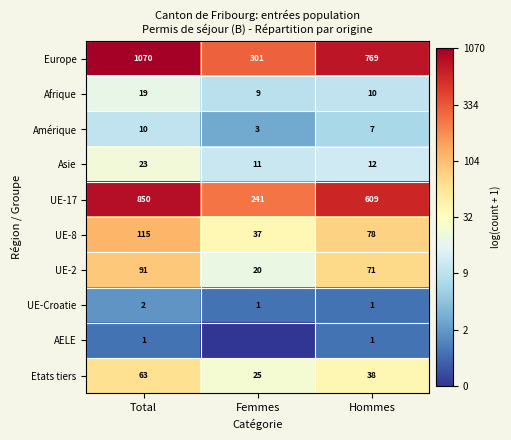

List the labels in order of Afrique value, smallest first.

Femmes, Hommes, Total